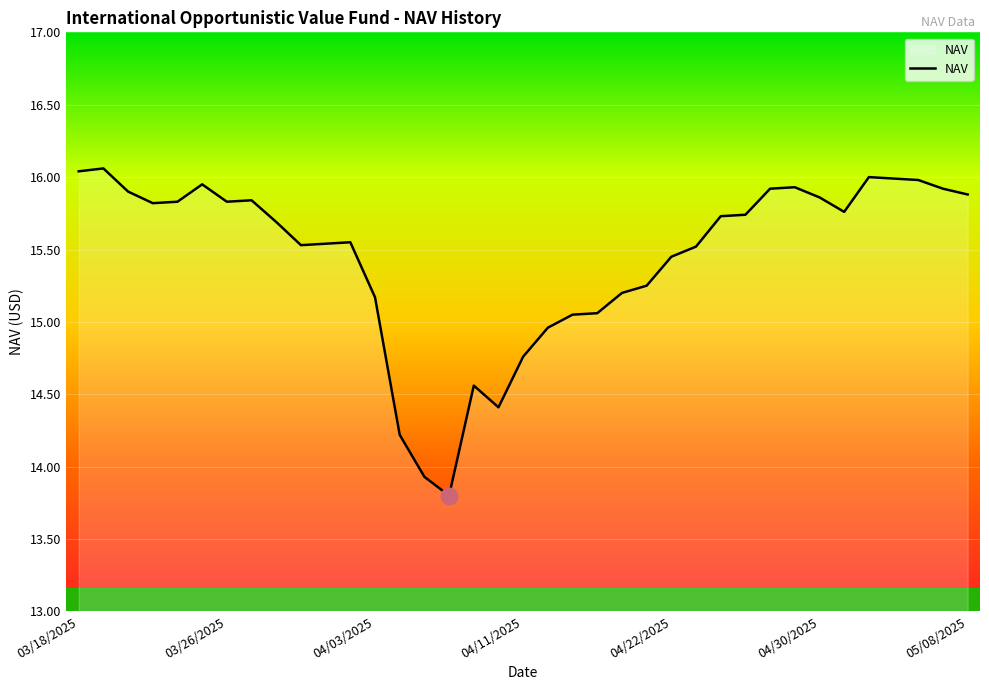

Is this an area chart (filled region under the line)?

No